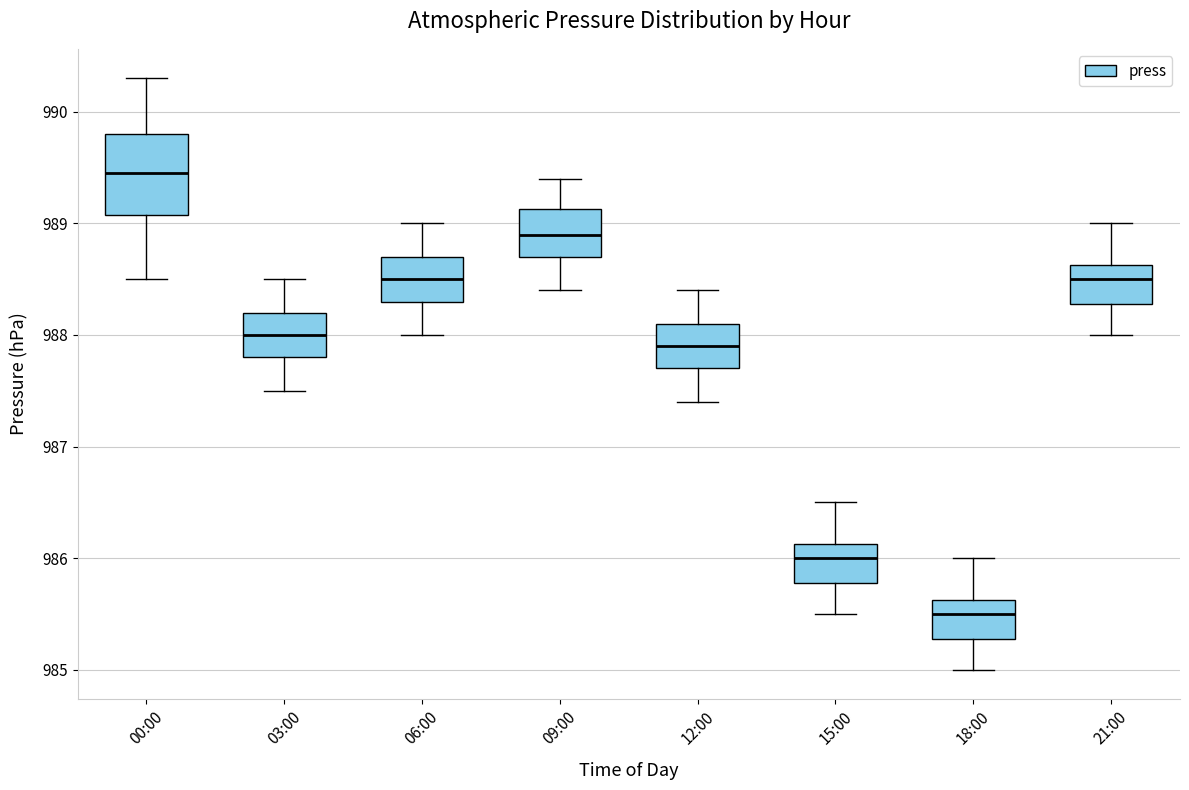

Which box is the tallest, from its lower edge to its upper edge?

00:00